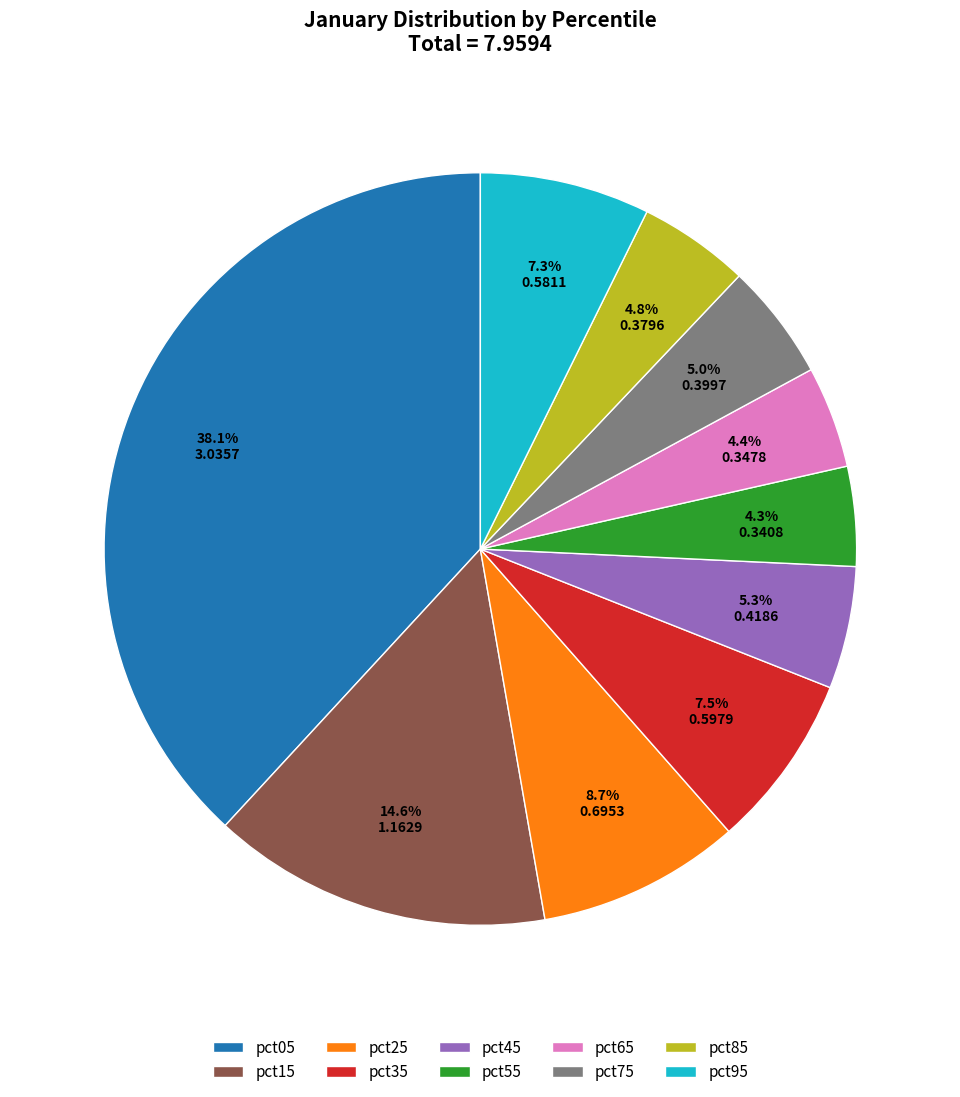

How many segments does this pie chart have?

10